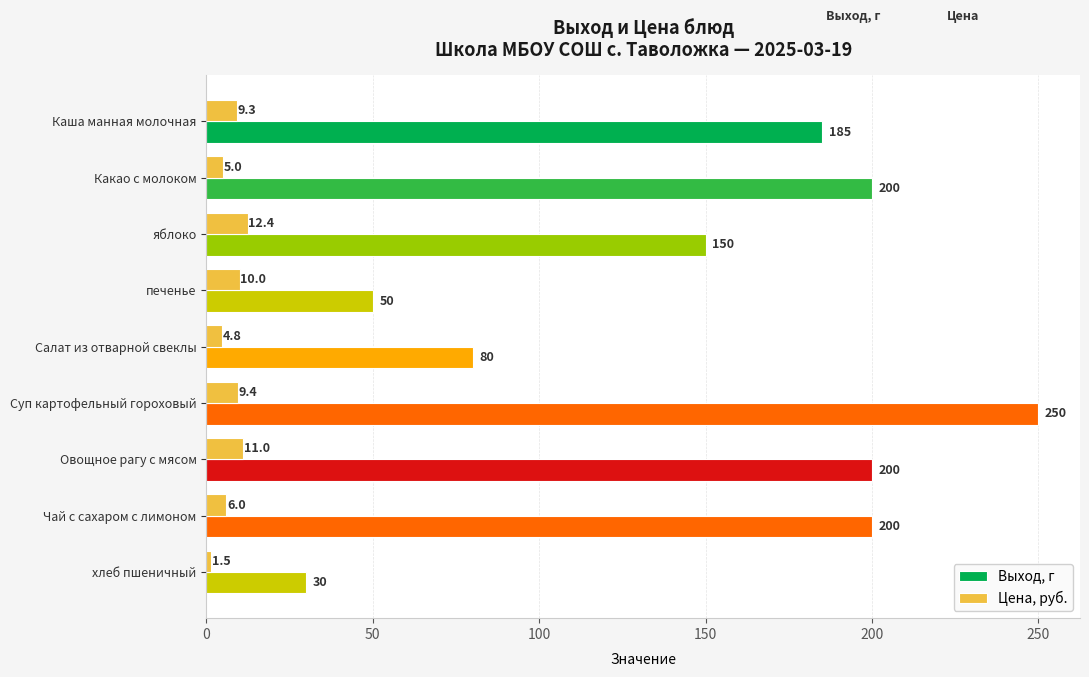

Is the value of Выход, г at Суп картофельный гороховый greater than the value of Цена, руб. at печенье?

Yes